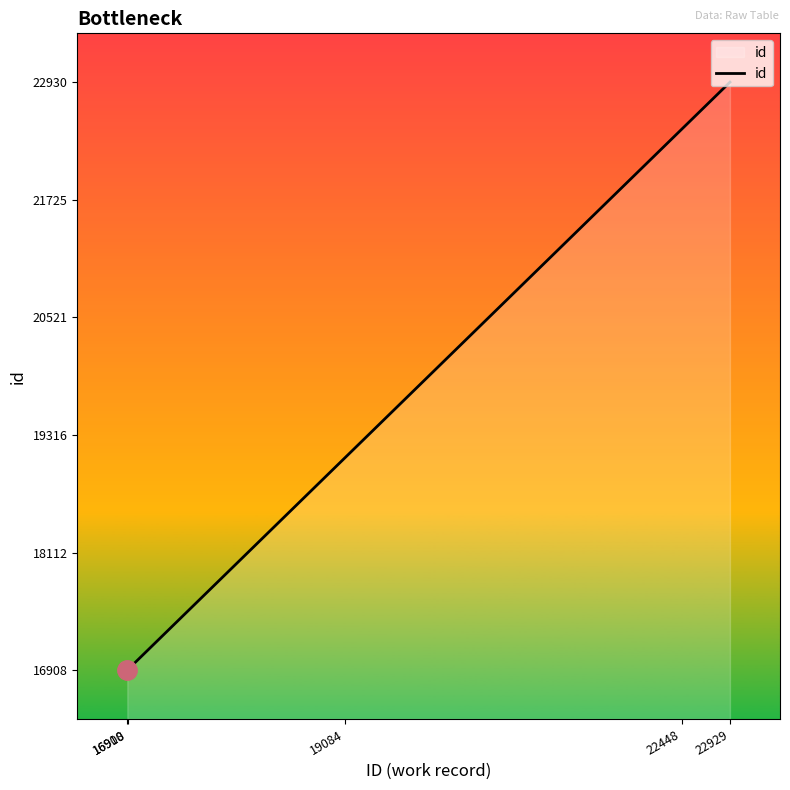

What is the smallest value displayed?

16908